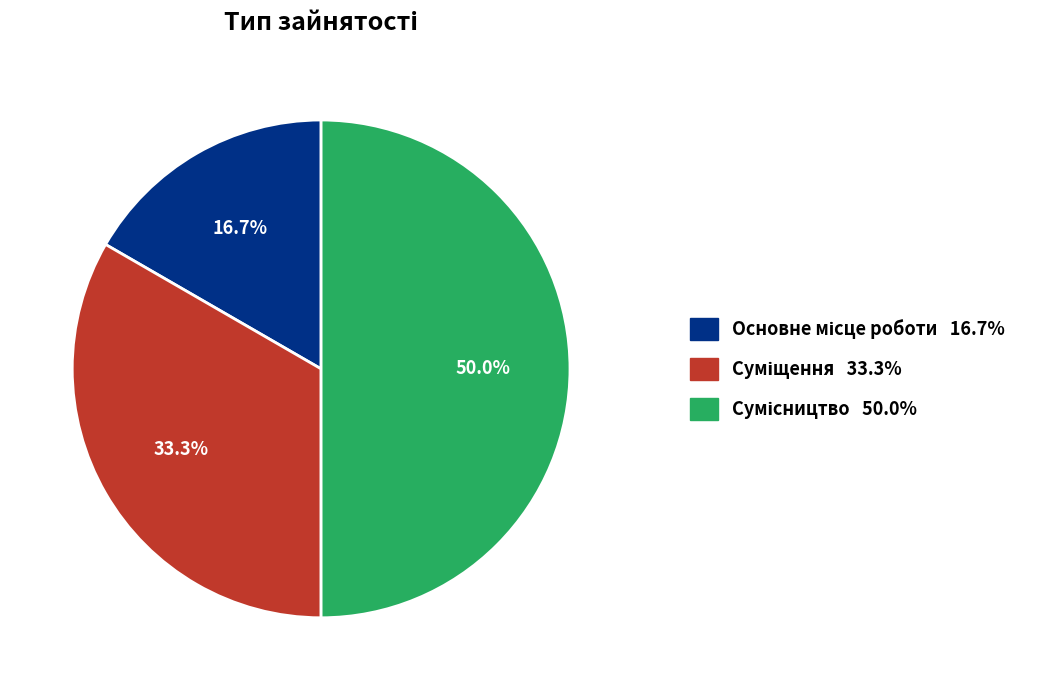

How many segments does this pie chart have?

3